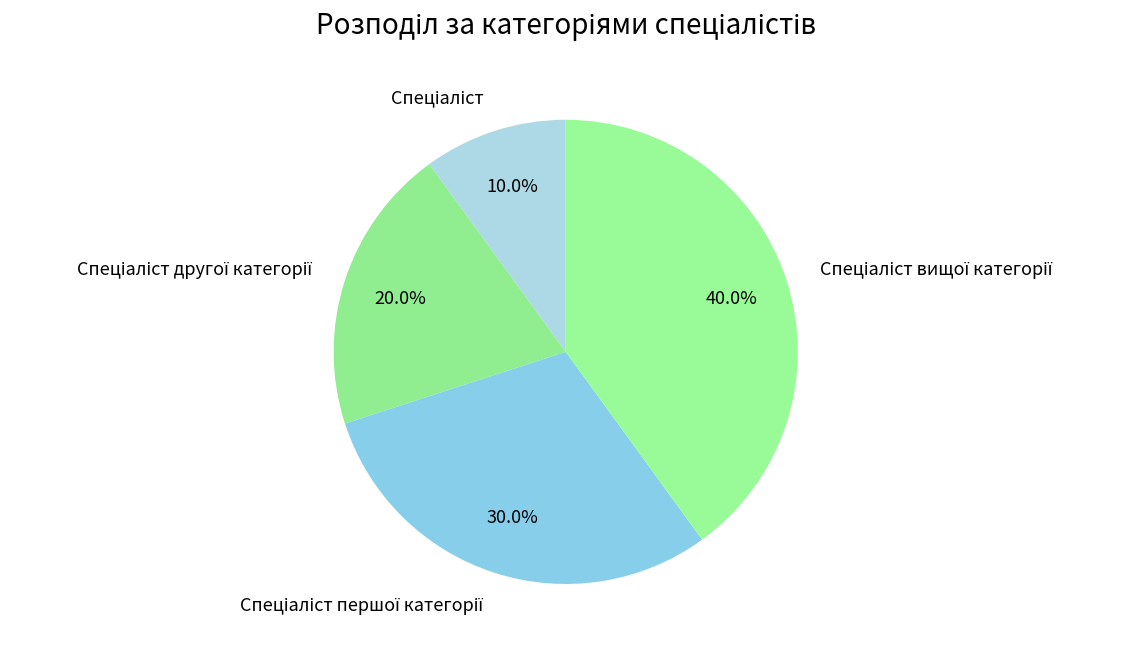

To the nearest percent, what is the average slice percentage?

25%